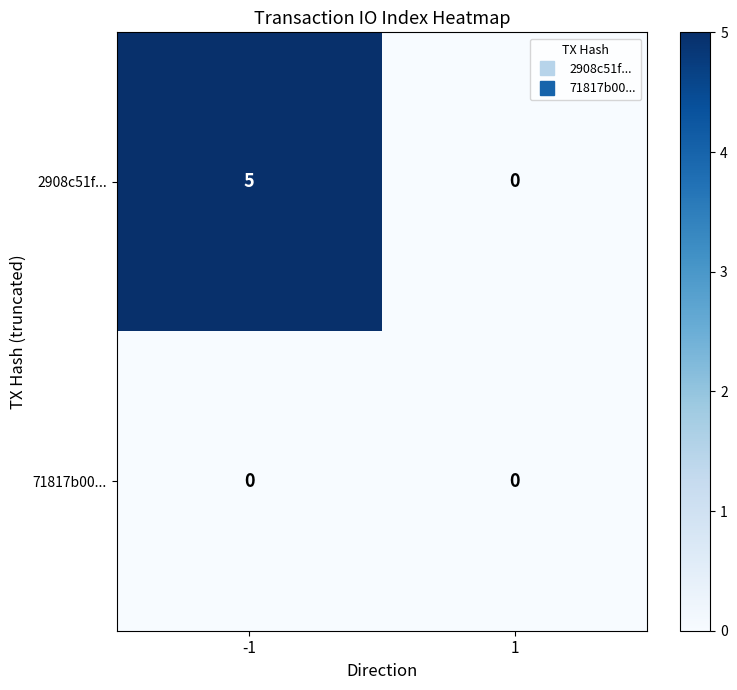

Reading left to right, what are all the values shown in this chart?

2908c51f...: 5	0
71817b00...: 0	0